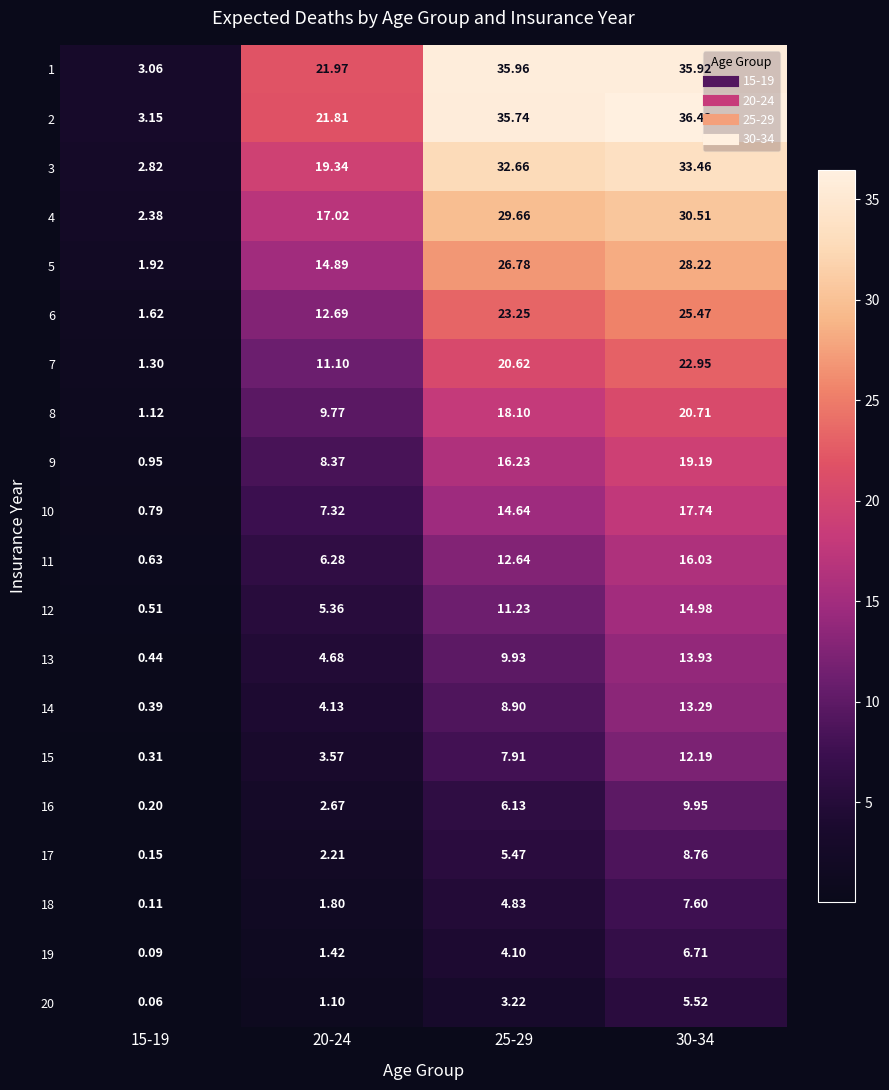

How many values in the 4 series are below 29?

2